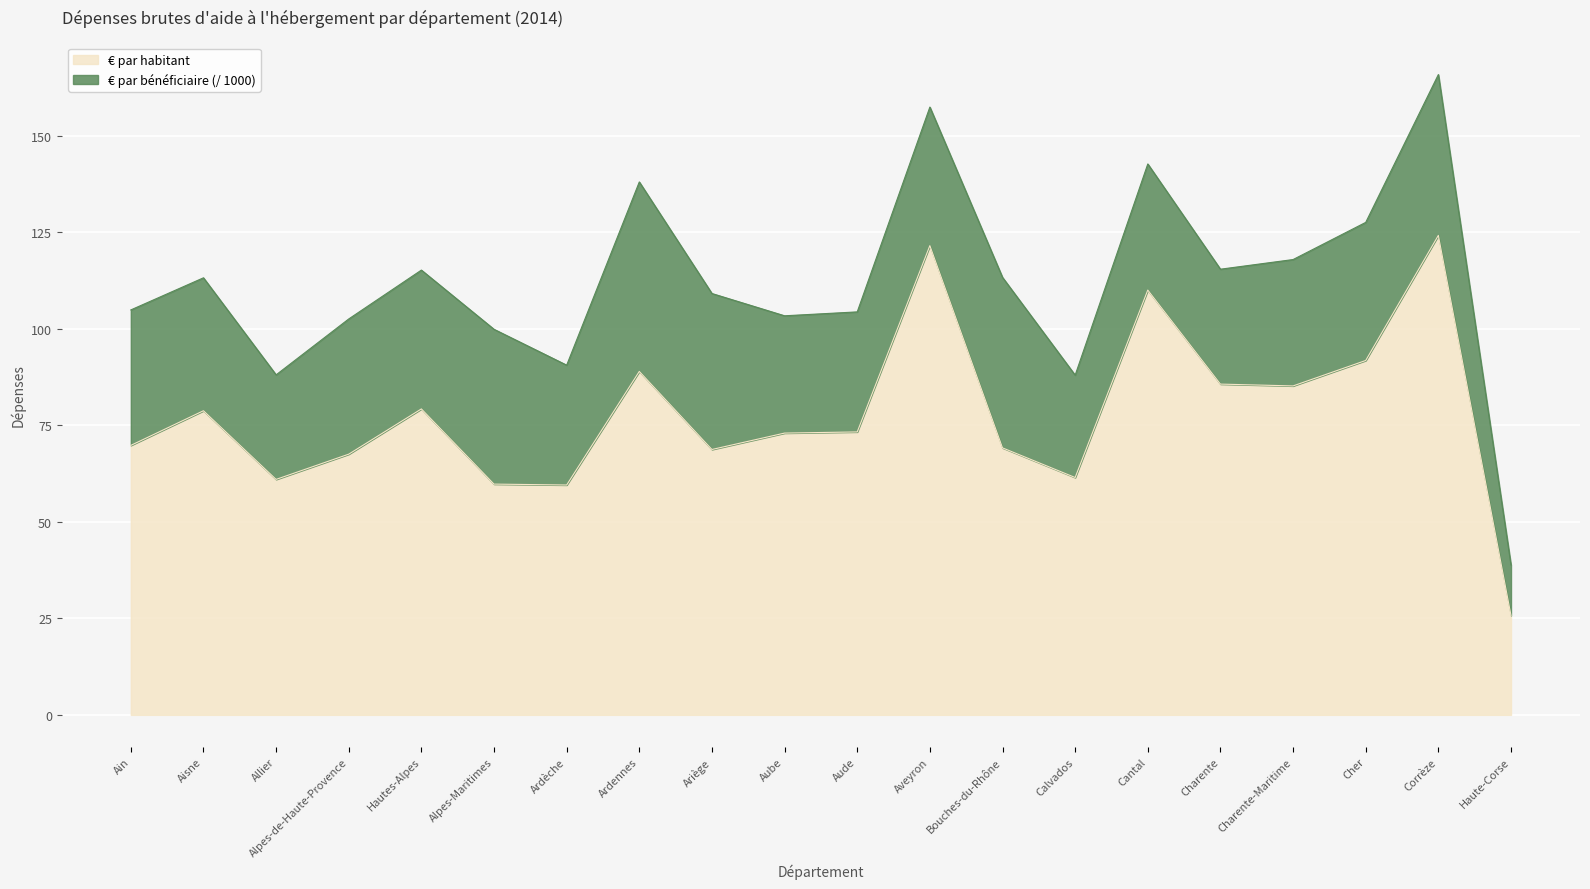

Reading right to left, extract all data points from this chart.

25.8	124.2	91.8	85.2	85.7	110.1	61.5	69.2	121.6	73.3	73.0	68.8	89.0	59.6	59.8	79.3	67.5	61.0	78.8	69.8